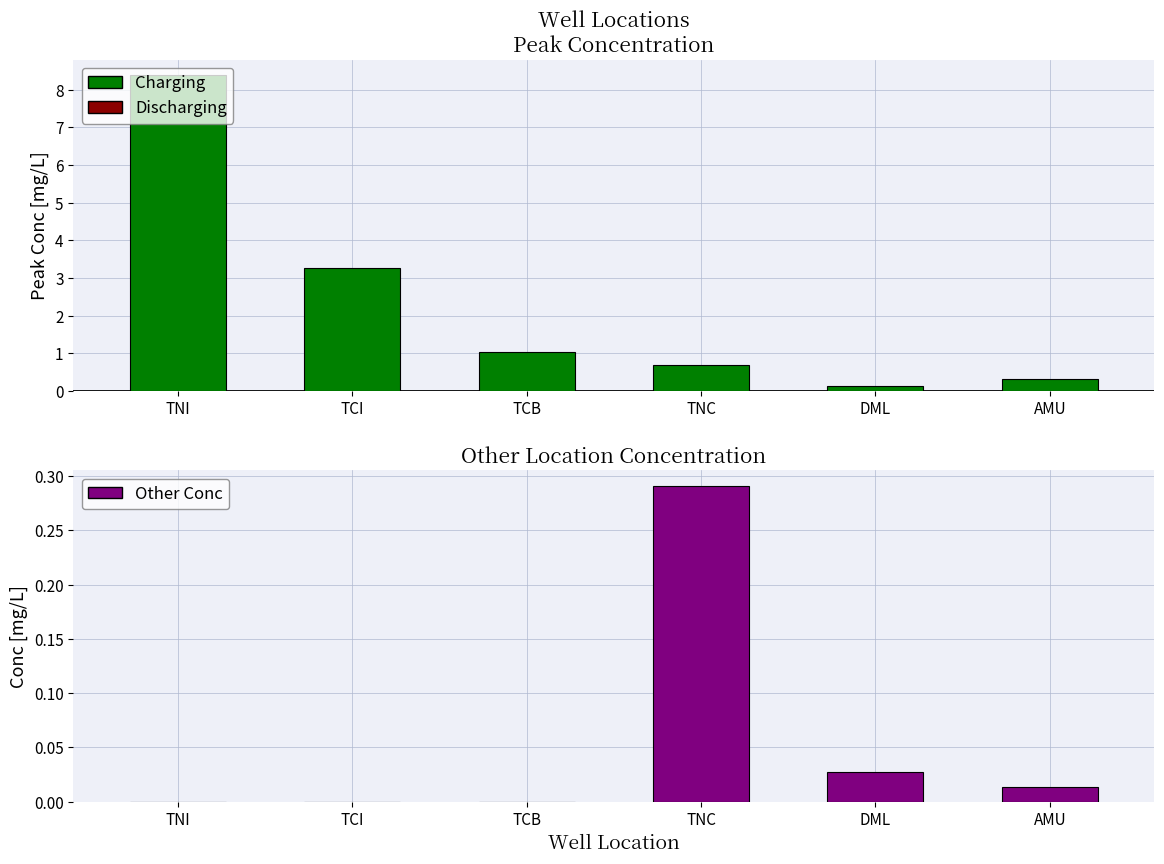

The value at TCB is 0.1. True or false?

False